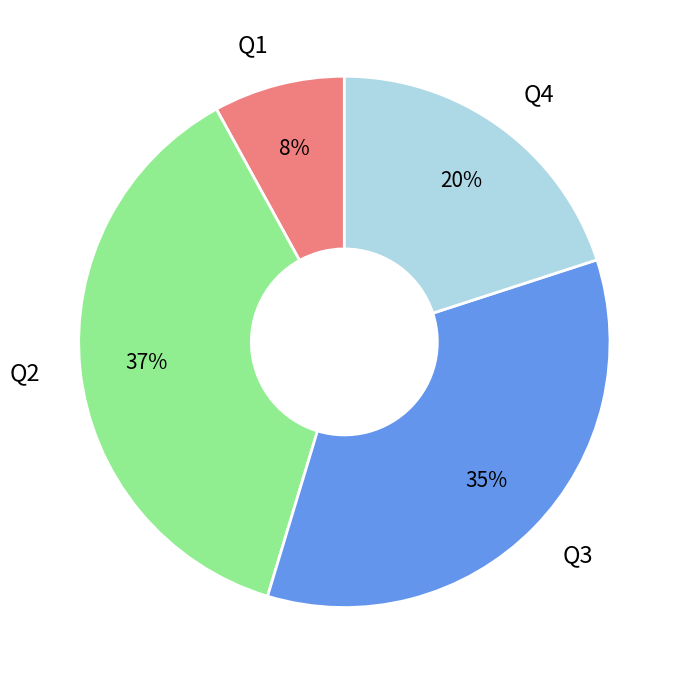

Approximately how many times larger is the value at Q3 compared to Q2?

0.9